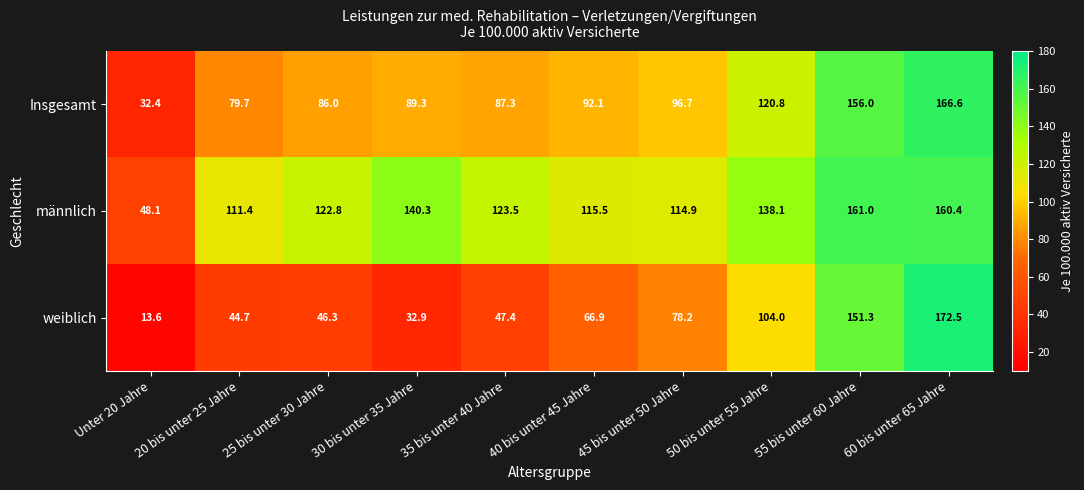

What is the spread (max minus min) of values at 30 bis unter 35 Jahre?

107.4